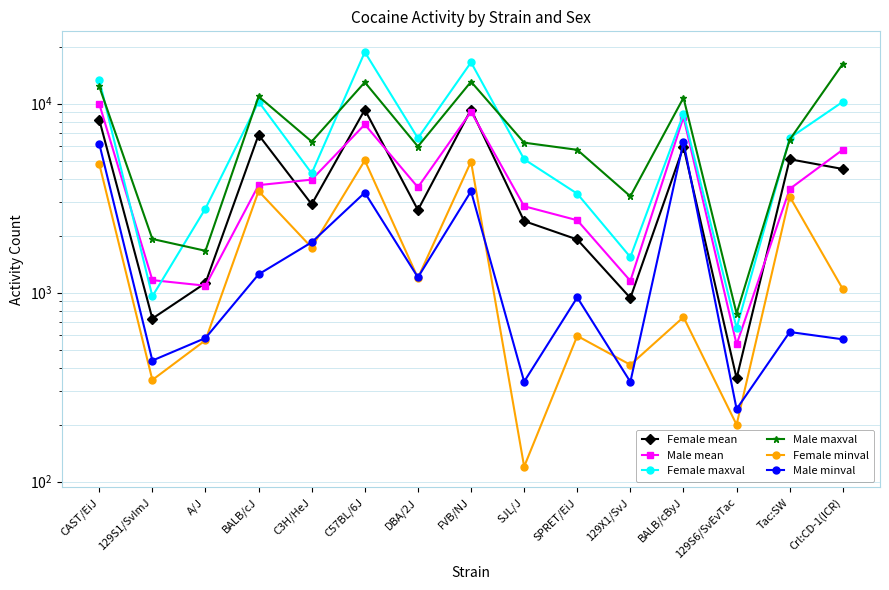

Rank the series at 129X1/SvJ from lowest to highest value.

Male minval, Female minval, Female mean, Male mean, Female maxval, Male maxval